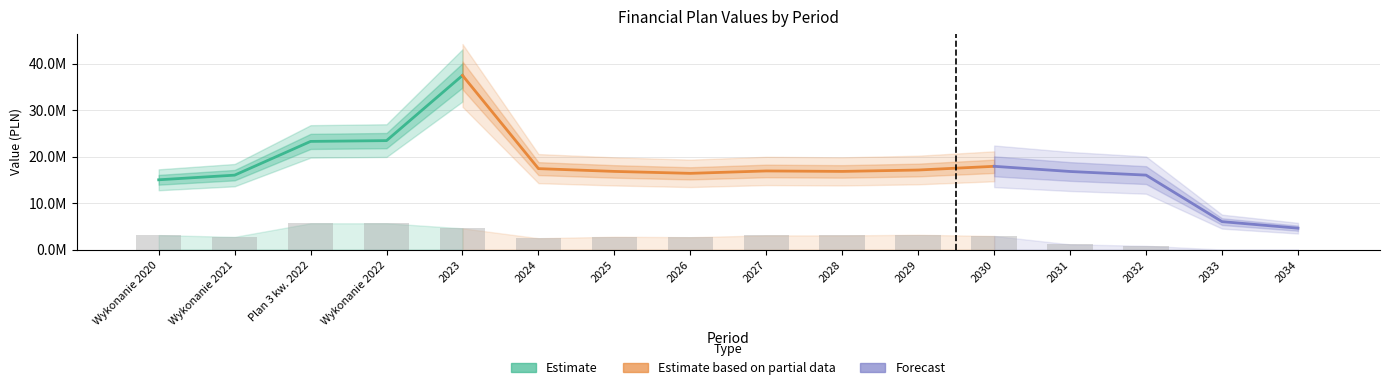

At which category does the chart reach its peak across all series?

2023